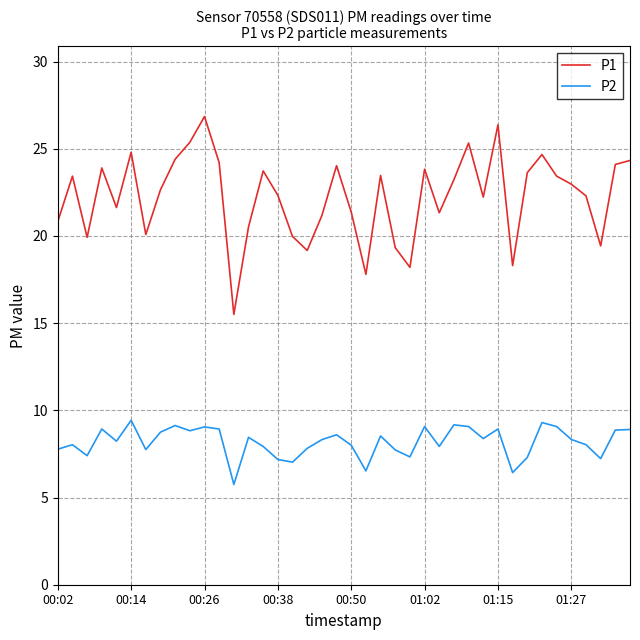

True or false: P1 and P2 cross at least once.

False